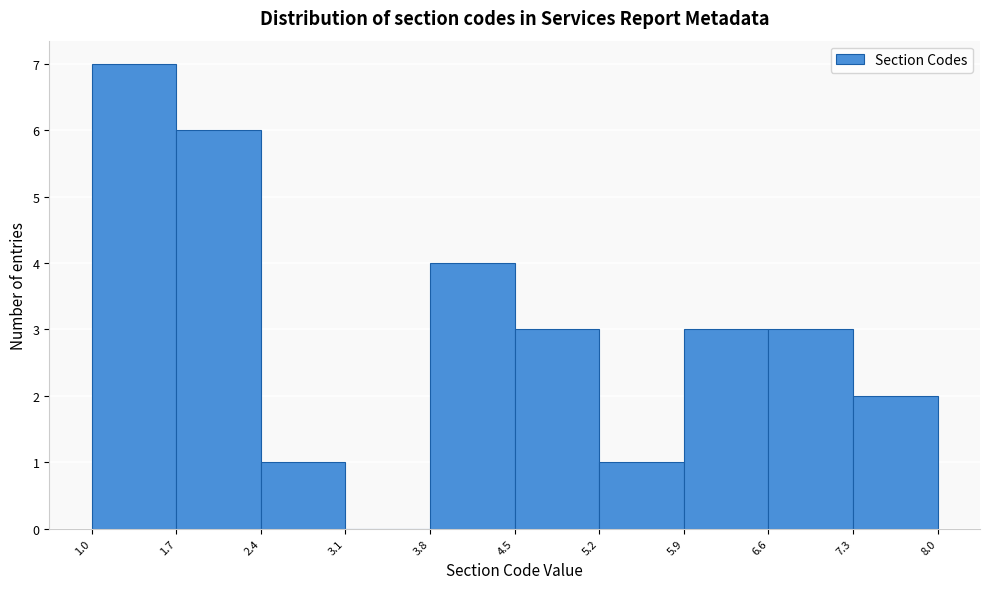

Reading left to right, list every bar in this chart as the range it spans on the x-axis followed by its height. The values are not printed on the chart, so give them approximately, as read against the axis.

1.0 to 1.7: 7
1.7 to 2.4: 6
2.4 to 3.1: 1
3.1 to 3.8: 0
3.8 to 4.5: 4
4.5 to 5.2: 3
5.2 to 5.9: 1
5.9 to 6.6: 3
6.6 to 7.3: 3
7.3 to 8.0: 2